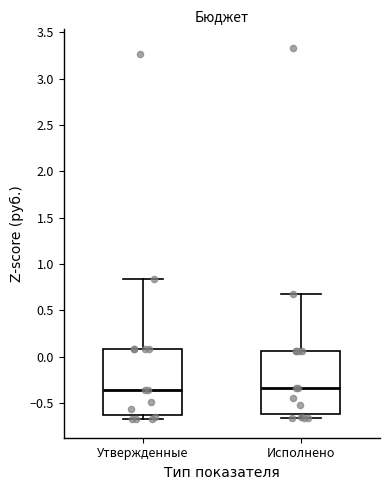

Reading left to right, read every box against the y-axis: the position of its median line, the range the box covers, and the ends of its whiskers. The values are not printed on the chart, so give them approximately, as read against the axis.

Утвержденные: median -0.35, box -0.65 to 0.10, whiskers -0.65 (just below the box's lower edge) to 0.85
Исполнено: median -0.35, box -0.60 to 0.05, whiskers -0.65 to 0.70